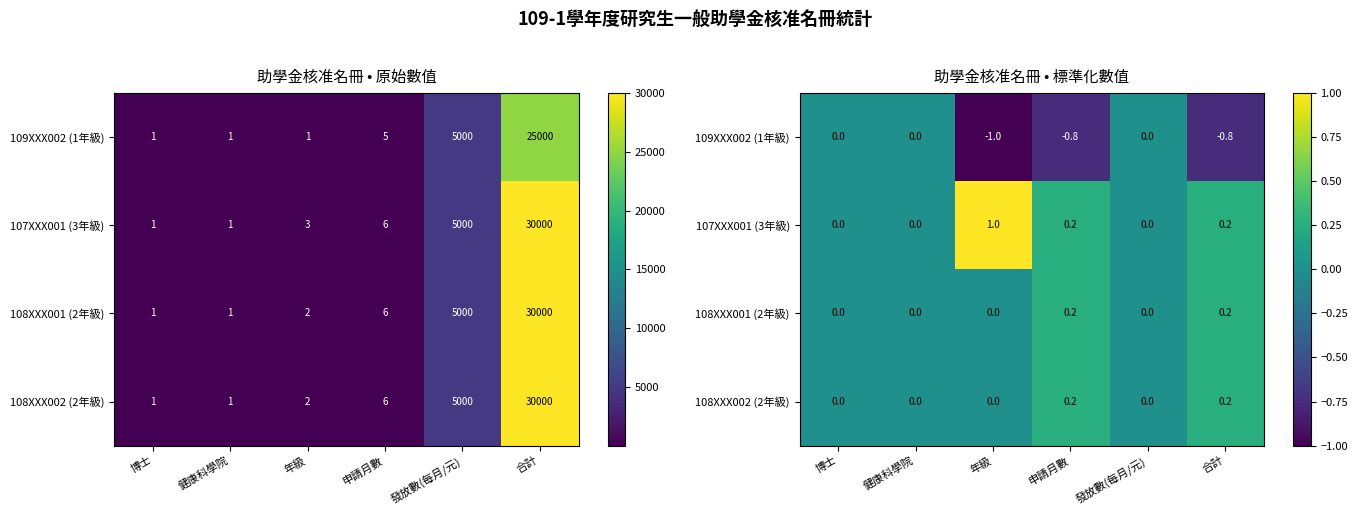

Where is 108XXX001 (2年級) nearest to the value 0?

博士